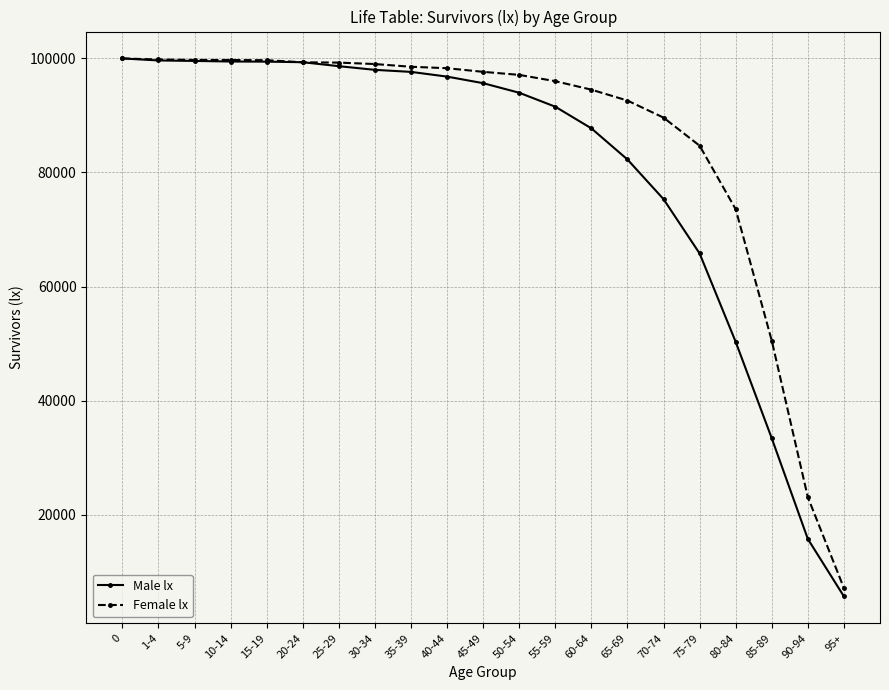

Which series has the largest range (max minus min)?

Male lx